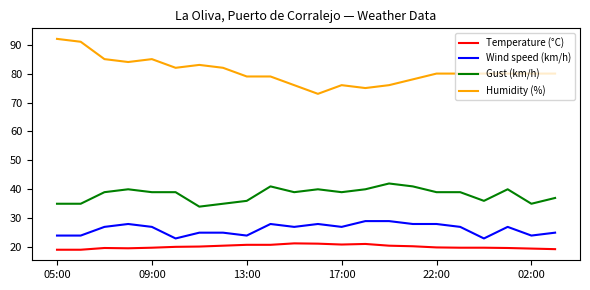

What are all the series names shown in the legend?

Temperature (°C), Wind speed (km/h), Gust (km/h), Humidity (%)